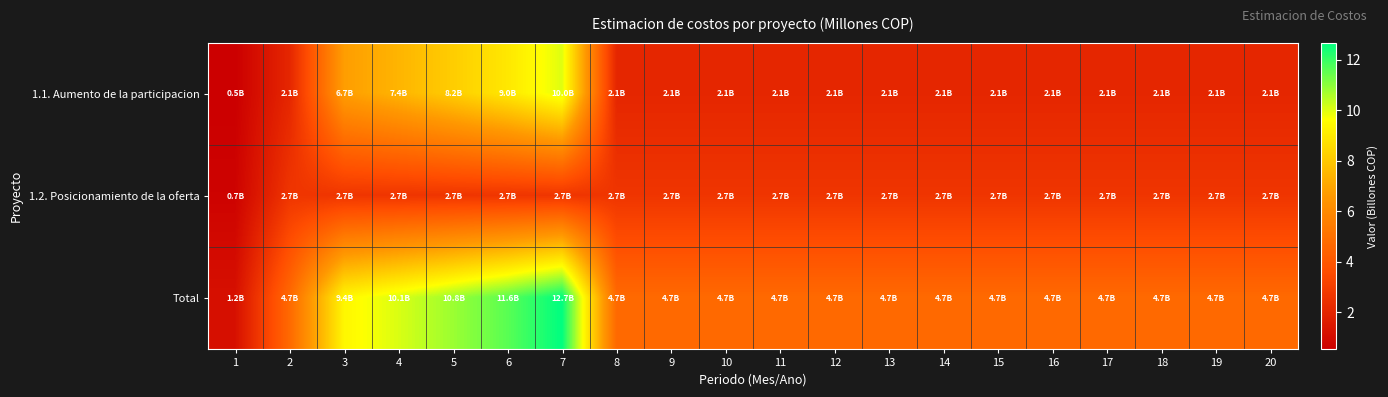

What is the total value across all series at 8?

9.4